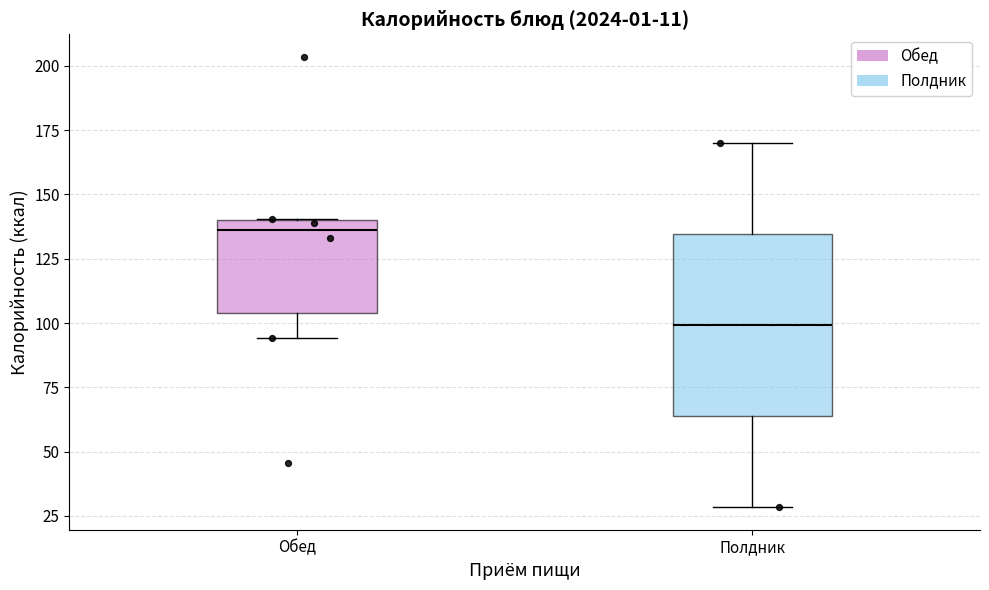

Which box's median line is the lowest?

Полдник